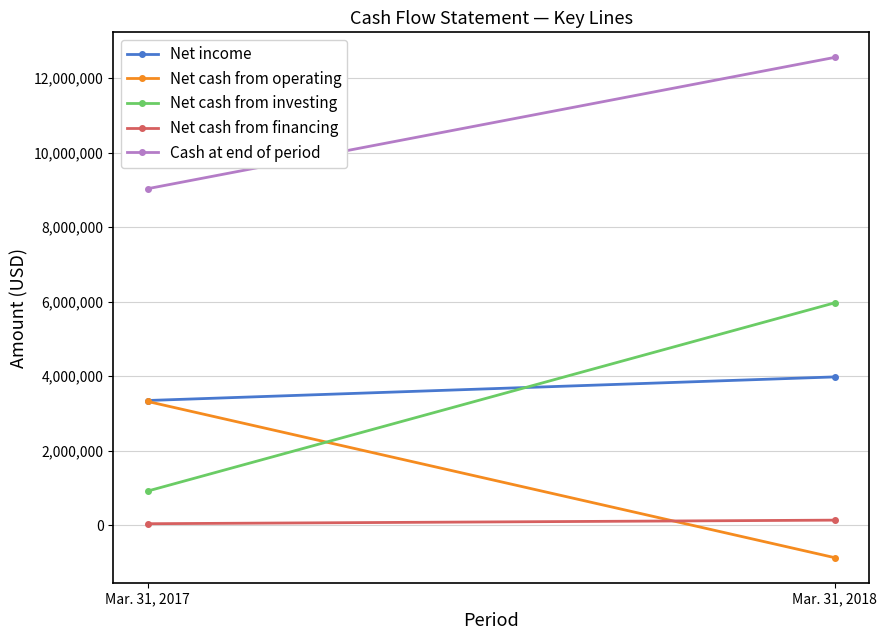

Count the number of data series in this chart.

5